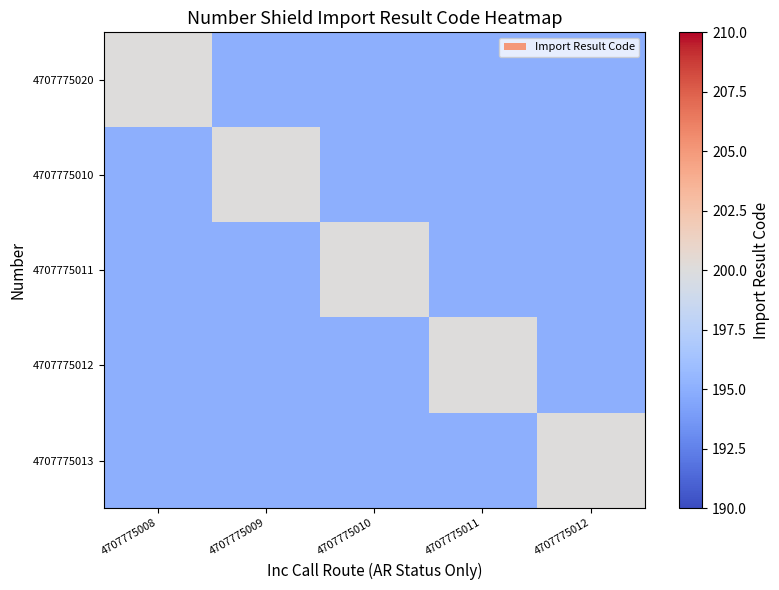

List the series in order of their peak value, lowest first.

4707775020, 4707775010, 4707775011, 4707775012, 4707775013